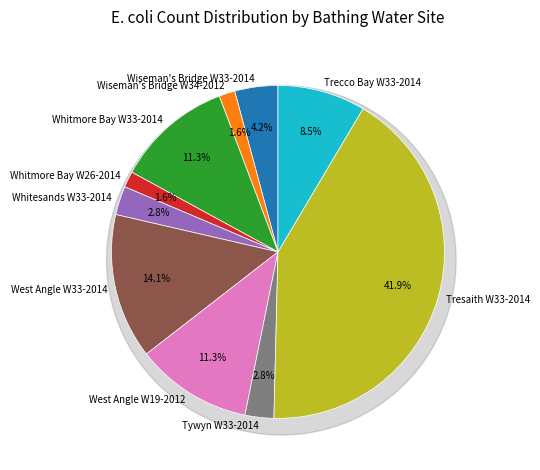

To the nearest percent, what is the difference between the largest and smallest slice percentages?

40%